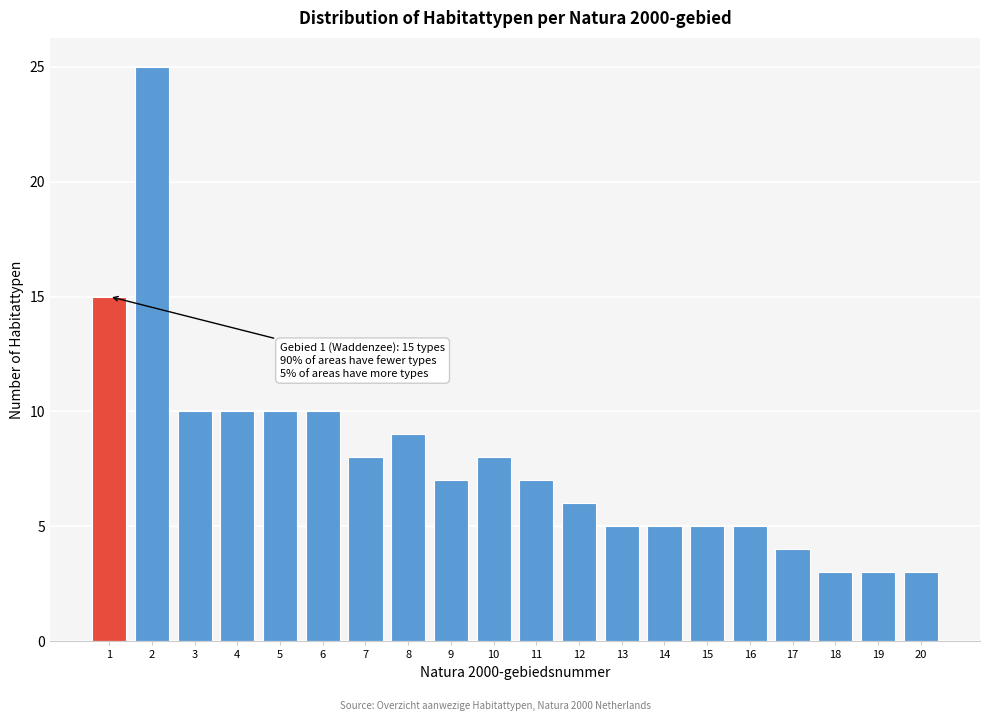

Reading right to left, what are all the values shown in this chart?

20=3	19=3	18=3	17=4	16=5	15=5	14=5	13=5	12=6	11=7	10=8	9=7	8=9	7=8	6=10	5=10	4=10	3=10	2=25	1=15